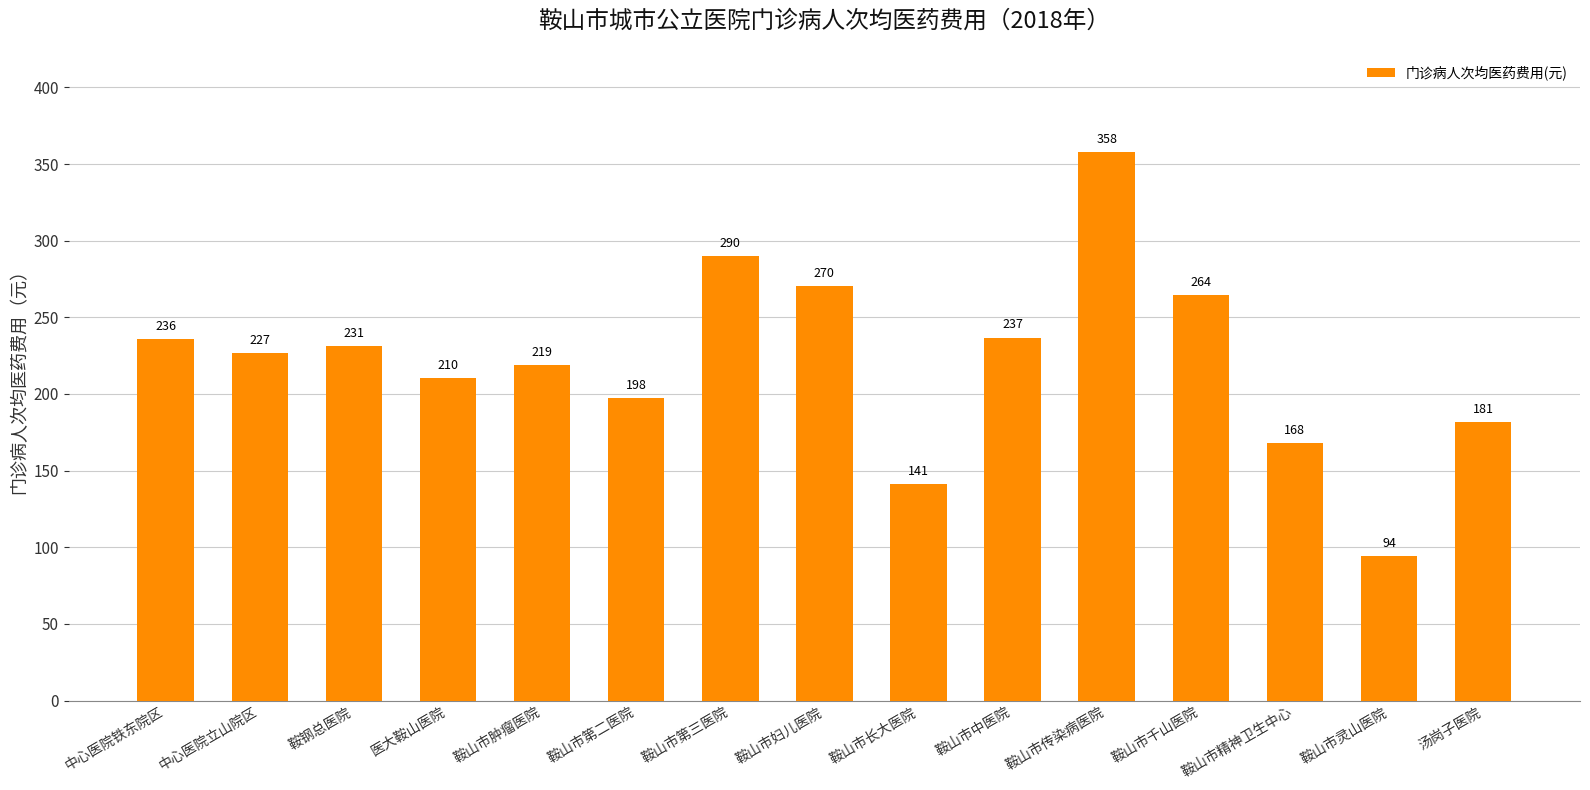

List the labels in order of value, largest first.

鞍山市传染病医院, 鞍山市第三医院, 鞍山市妇儿医院, 鞍山市千山医院, 鞍山市中医院, 中心医院铁东院区, 鞍钢总医院, 中心医院立山院区, 鞍山市肿瘤医院, 医大鞍山医院, 鞍山市第二医院, 汤岗子医院, 鞍山市精神卫生中心, 鞍山市长大医院, 鞍山市灵山医院